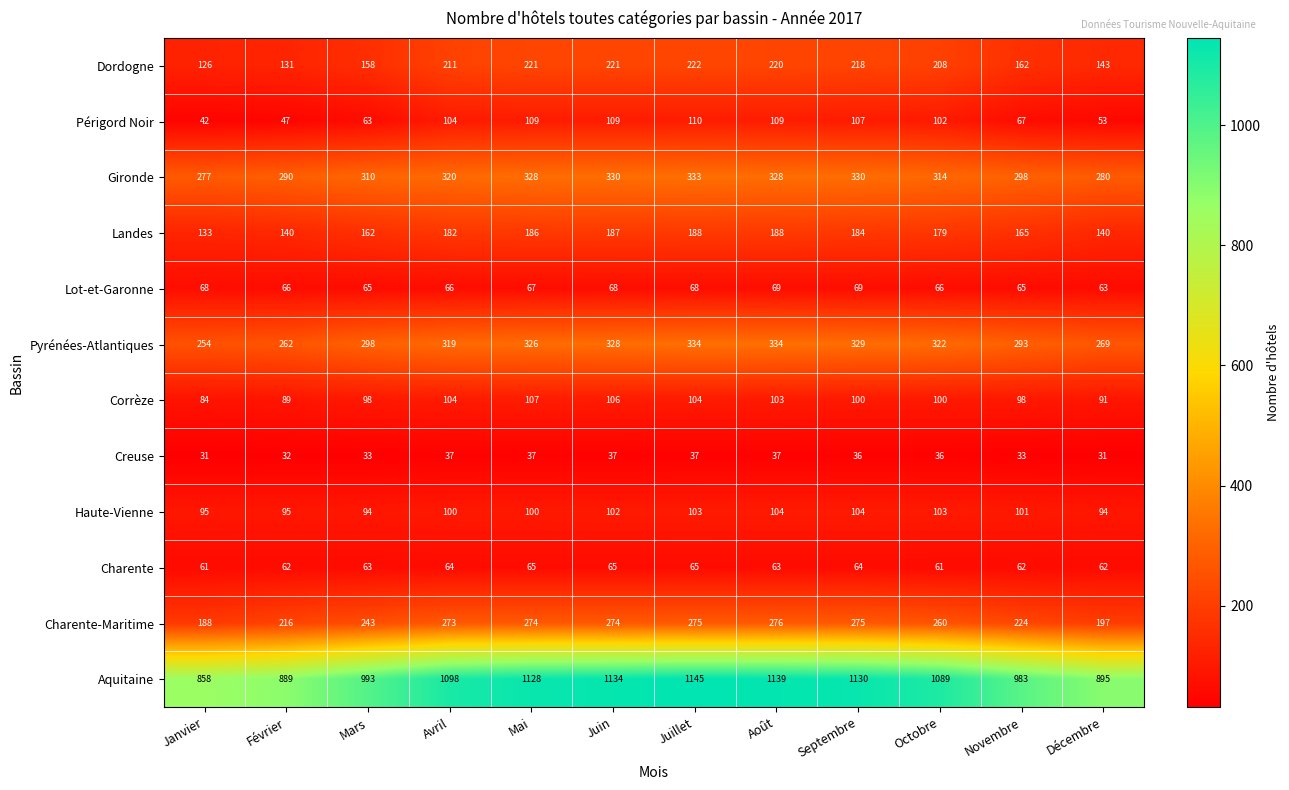

The Dordogne series shows 218 at Septembre. True or false?

True